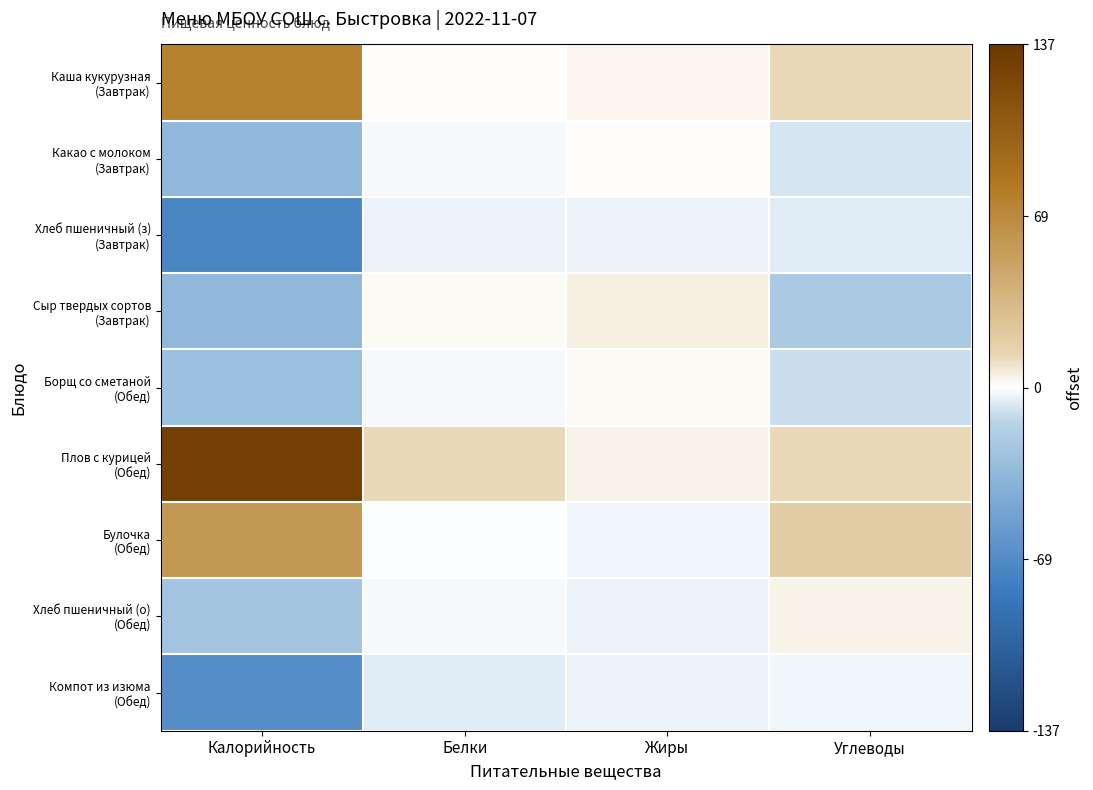

Which series changed the most between Белки and Углеводы?

Сыр твердых сортов (Завтрак)